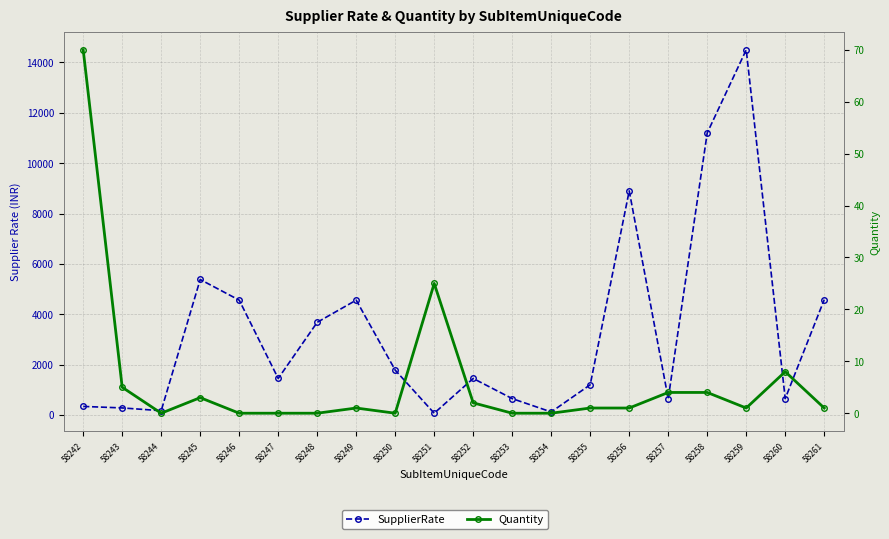

What is the total value across all series at 58249?

4561